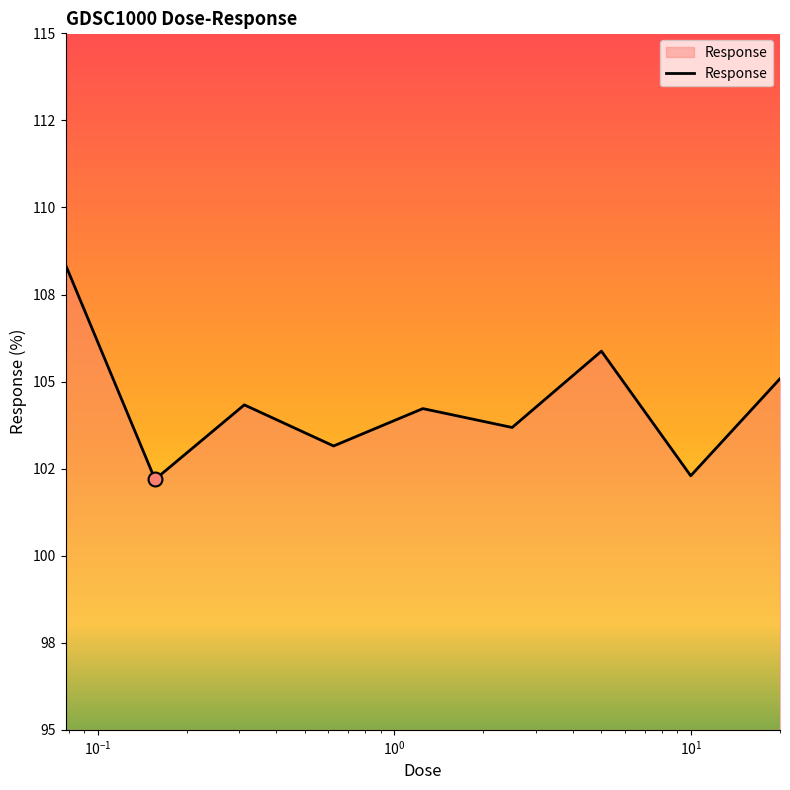

Does the chart display data point markers on the line(s)?

No